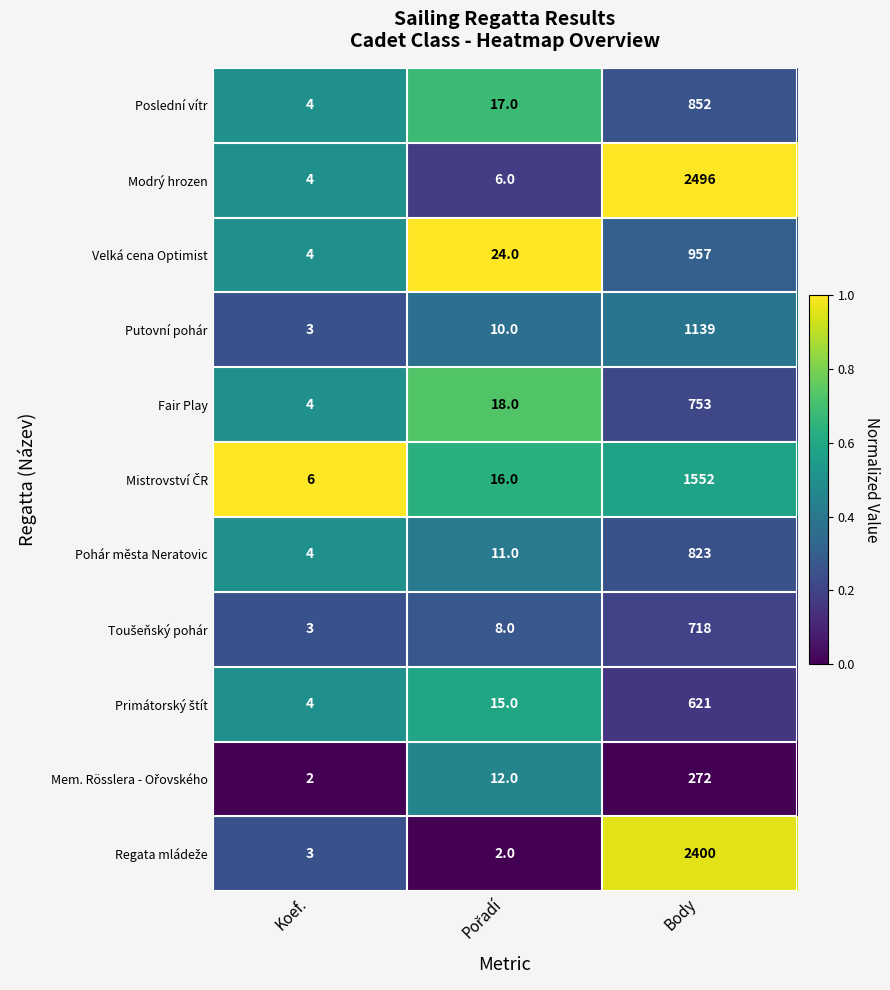

Which series has the largest range (max minus min)?

Modrý hrozen